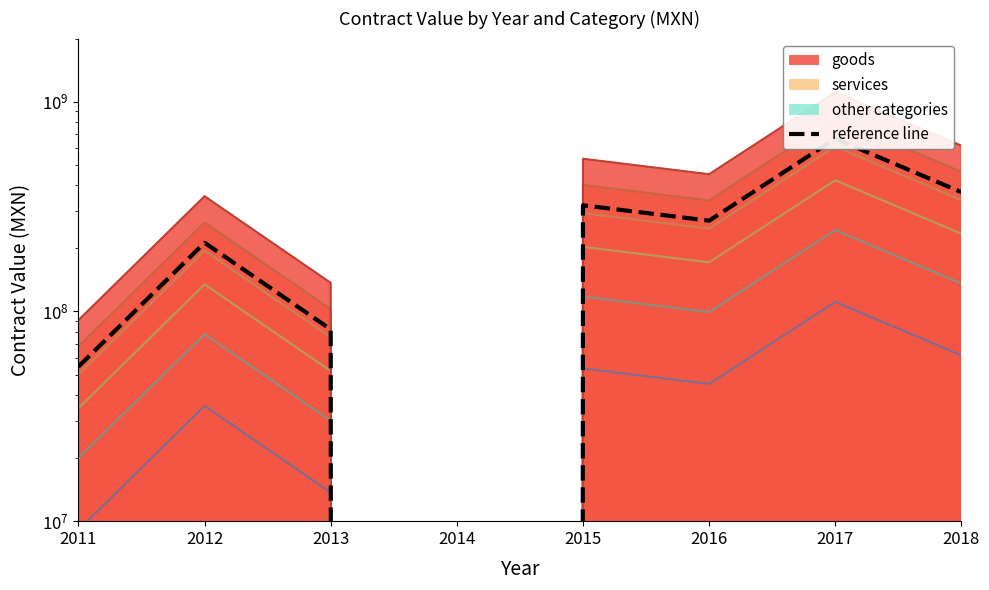

What is the change in value from 2011 to 2013?

+27578930.4